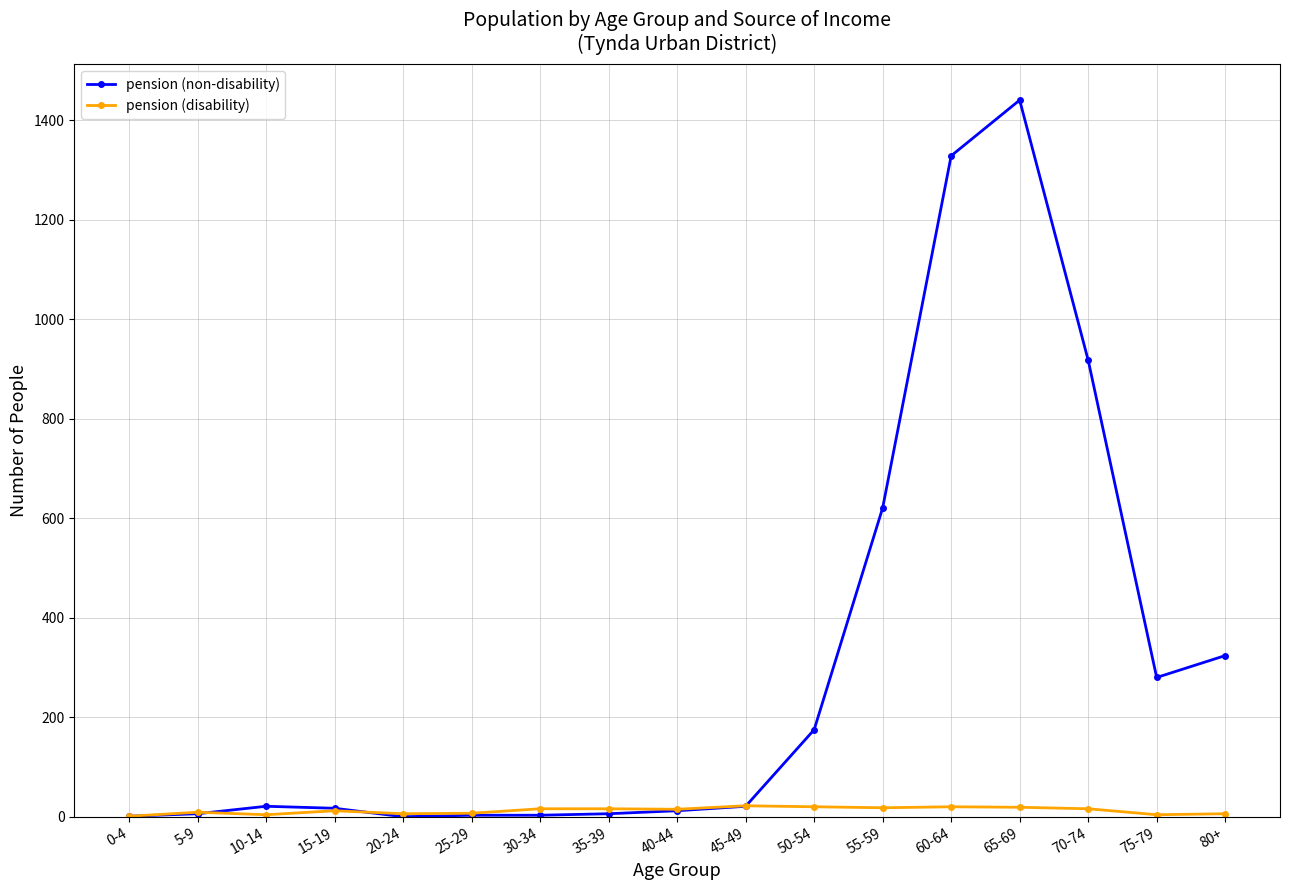

What is the difference between the maximum and minimum values in the pension (non-disability) series?

1441